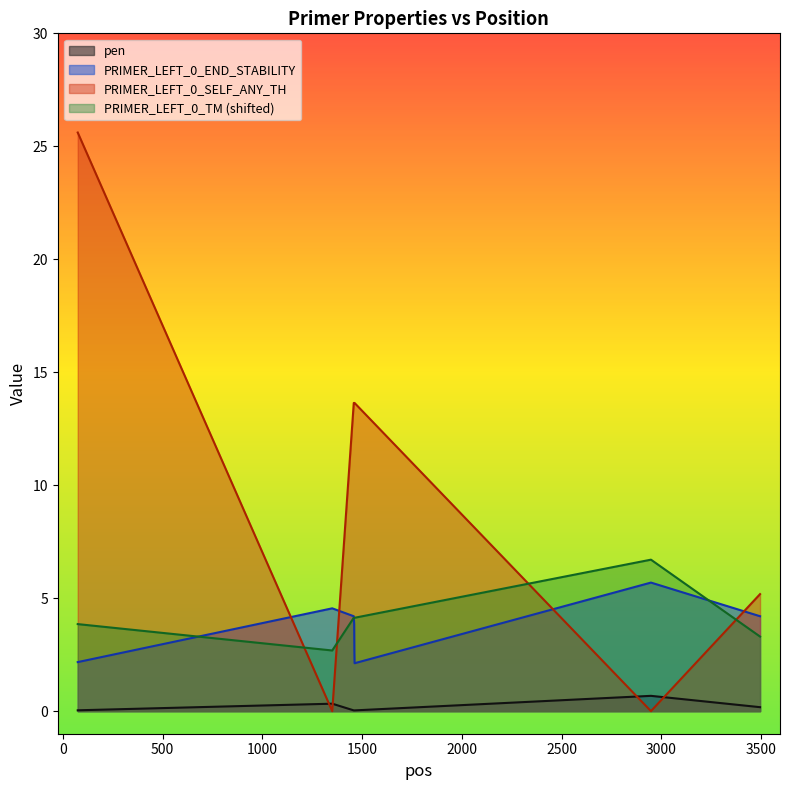

At which category does PRIMER_LEFT_0_END_STABILITY reach its first local valley?

1462